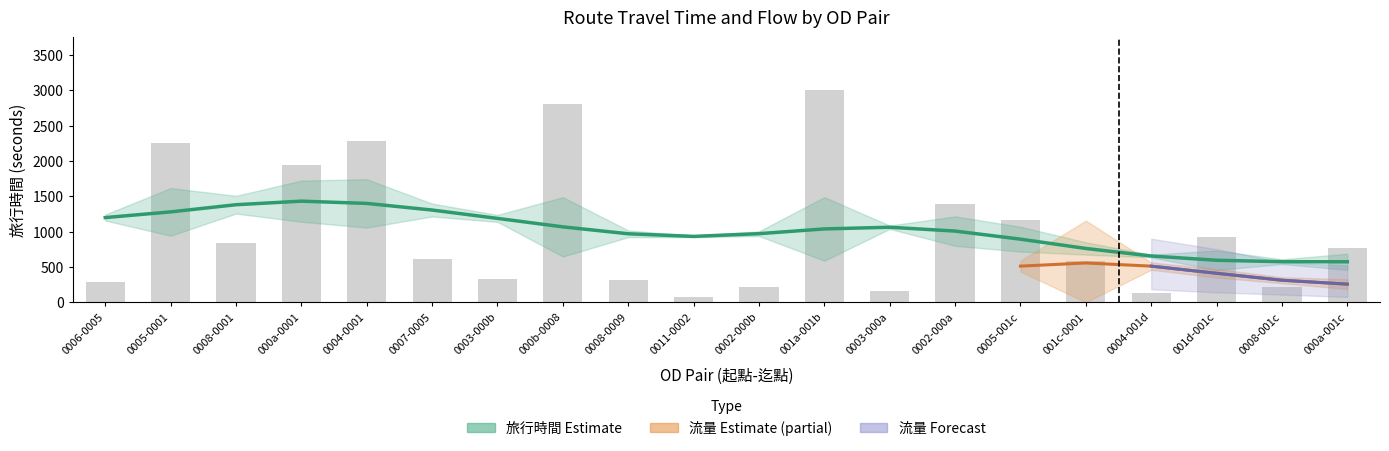

What is the value of the 13th bar from the left?

159